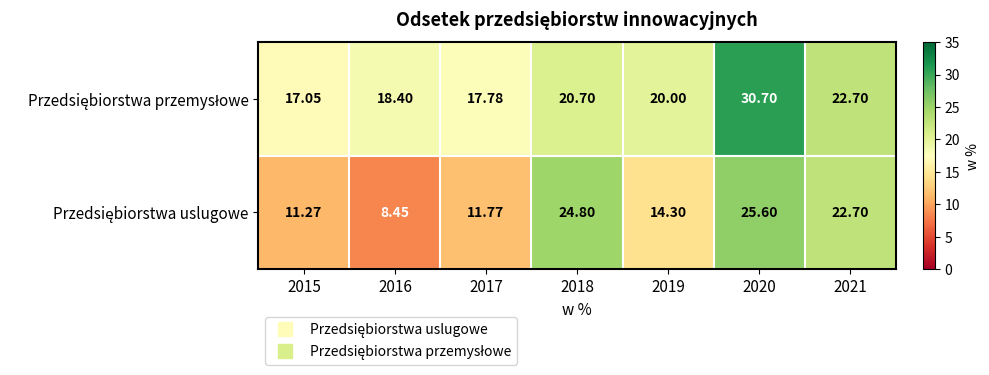

List the series in order of their overall mean, highest first.

Przedsiębiorstwa przemysłowe, Przedsiębiorstwa uslugowe